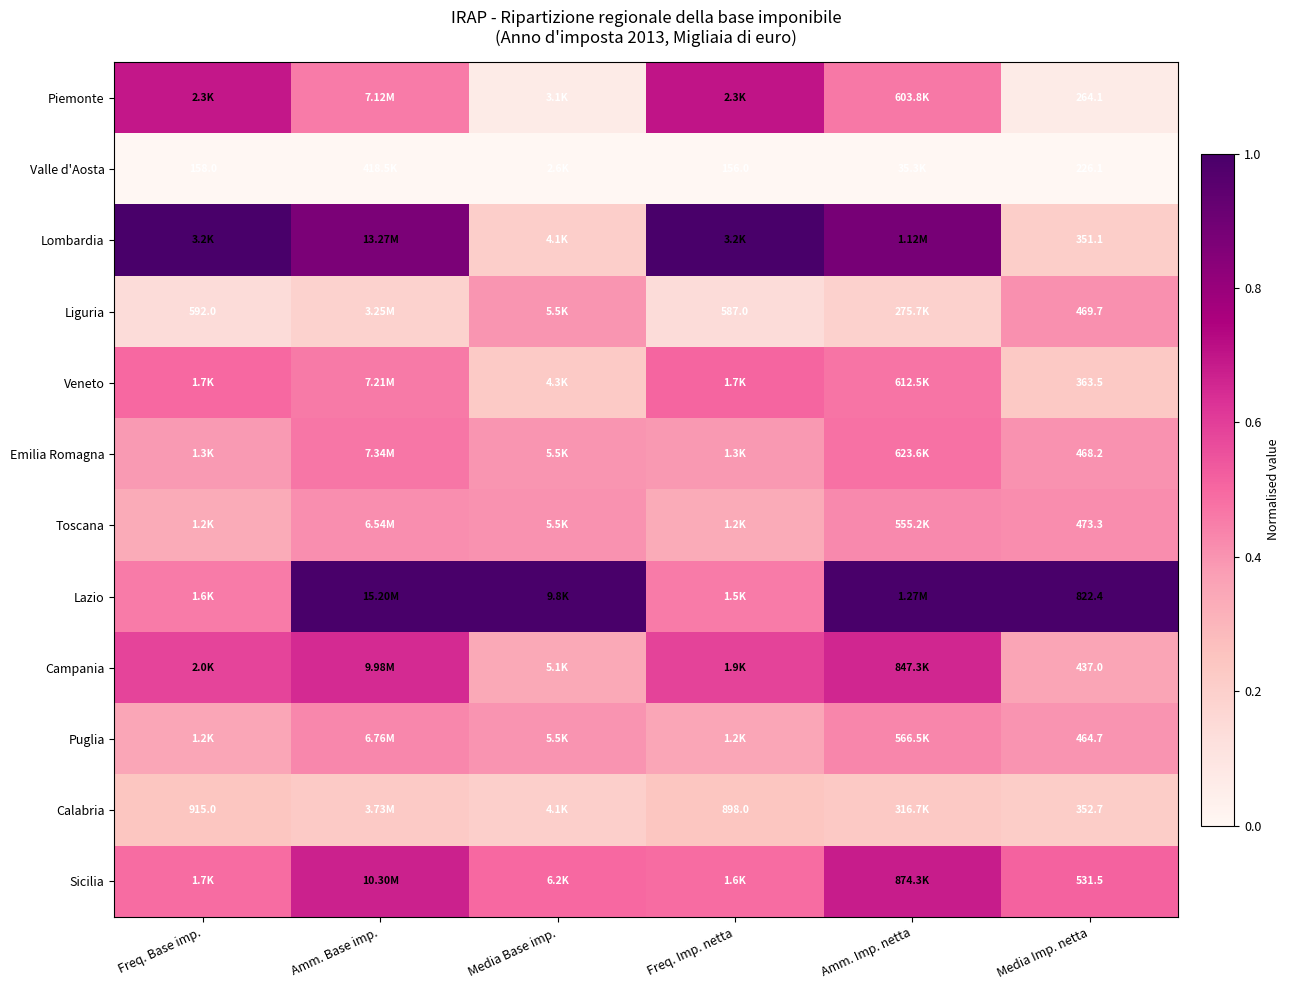

Is it true that Lombardia equals 0.9 at Amm. Imp. netta?

True